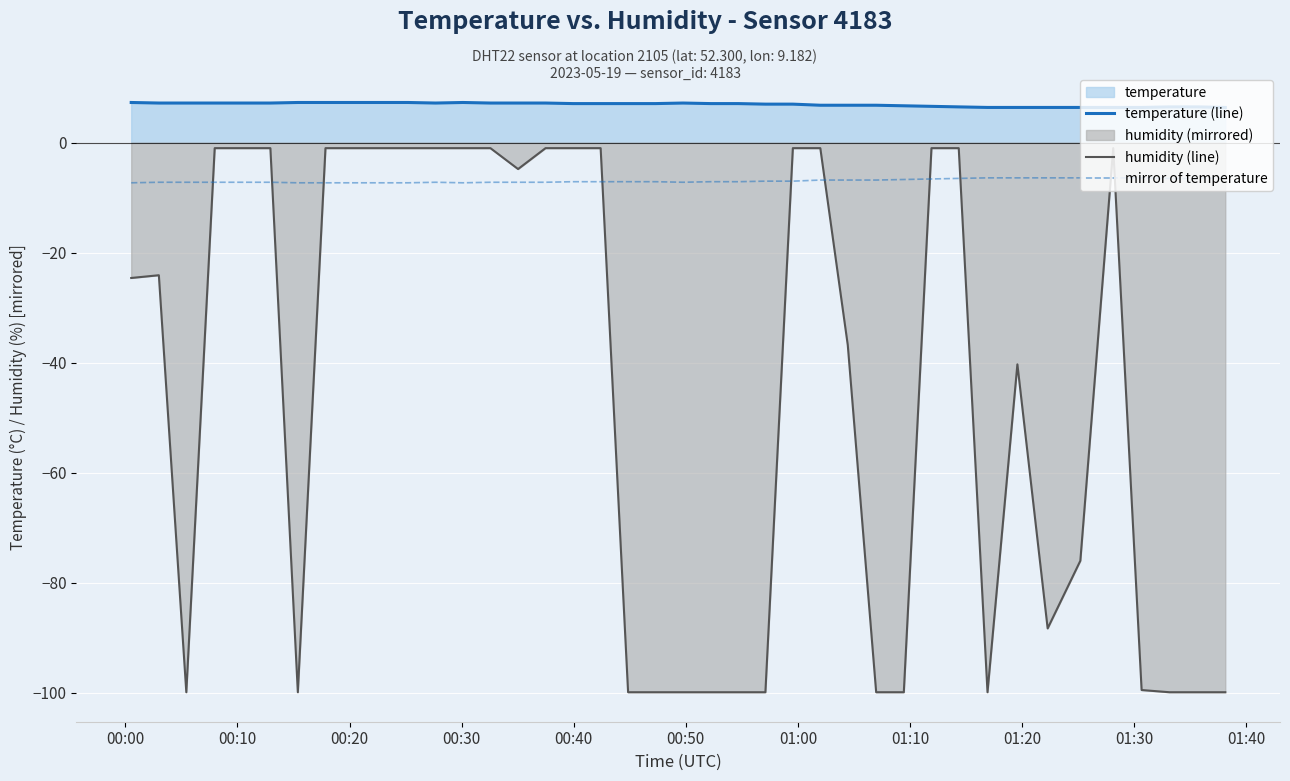

Which series has the largest range (max minus min)?

humidity (line)